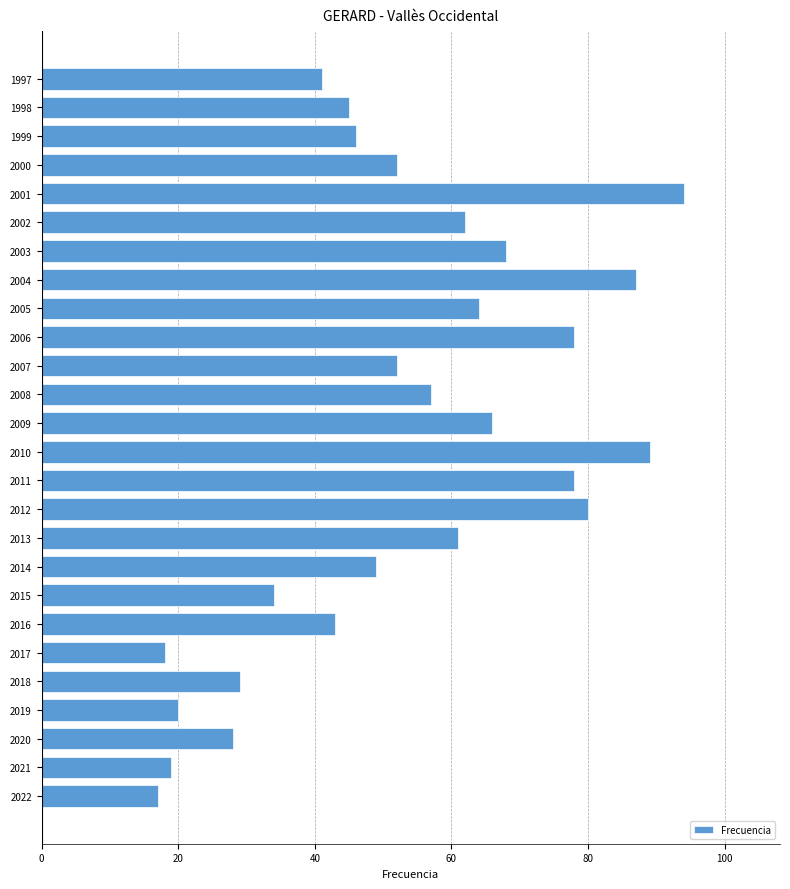

What is the smallest value displayed?

17